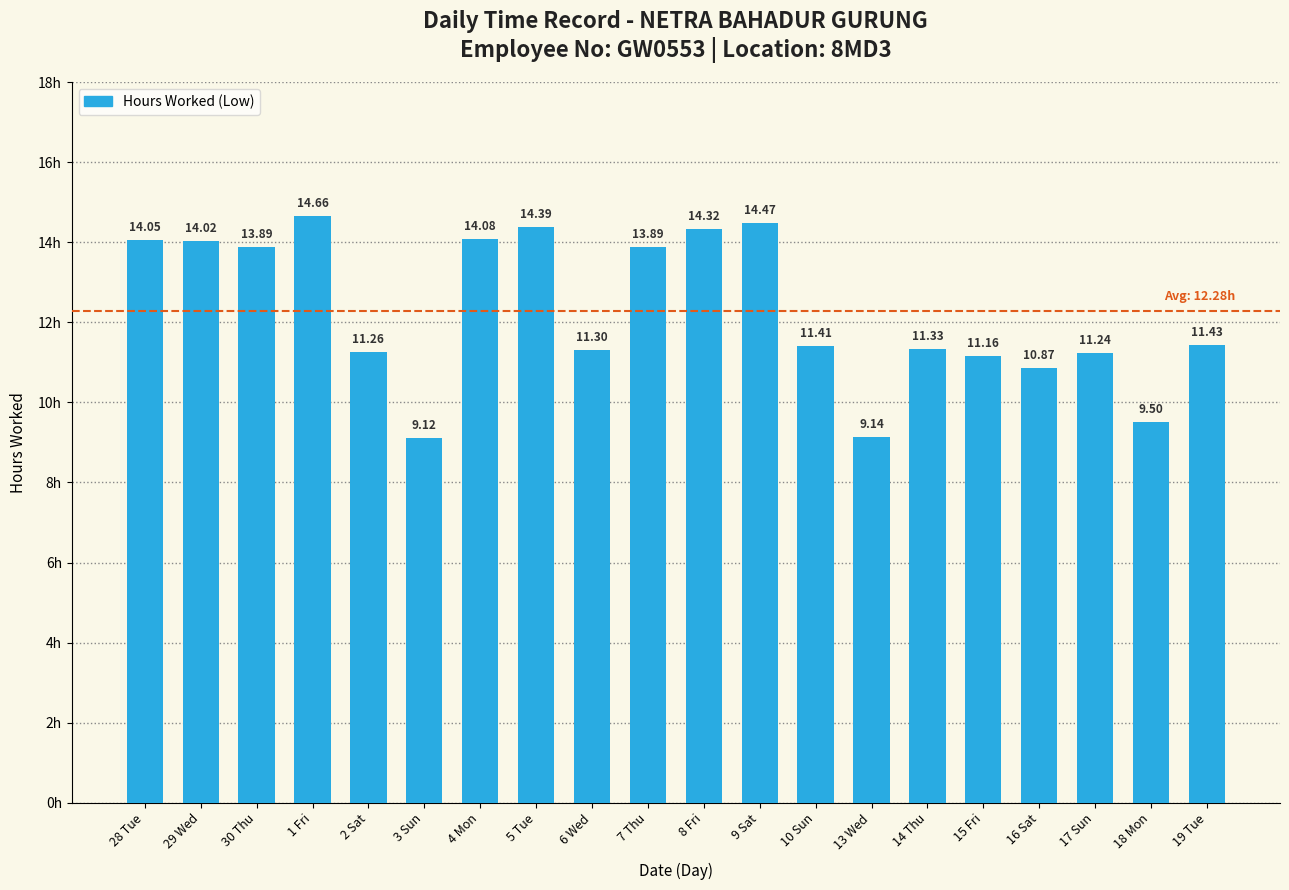

What is the difference between the maximum and minimum values?

5.5